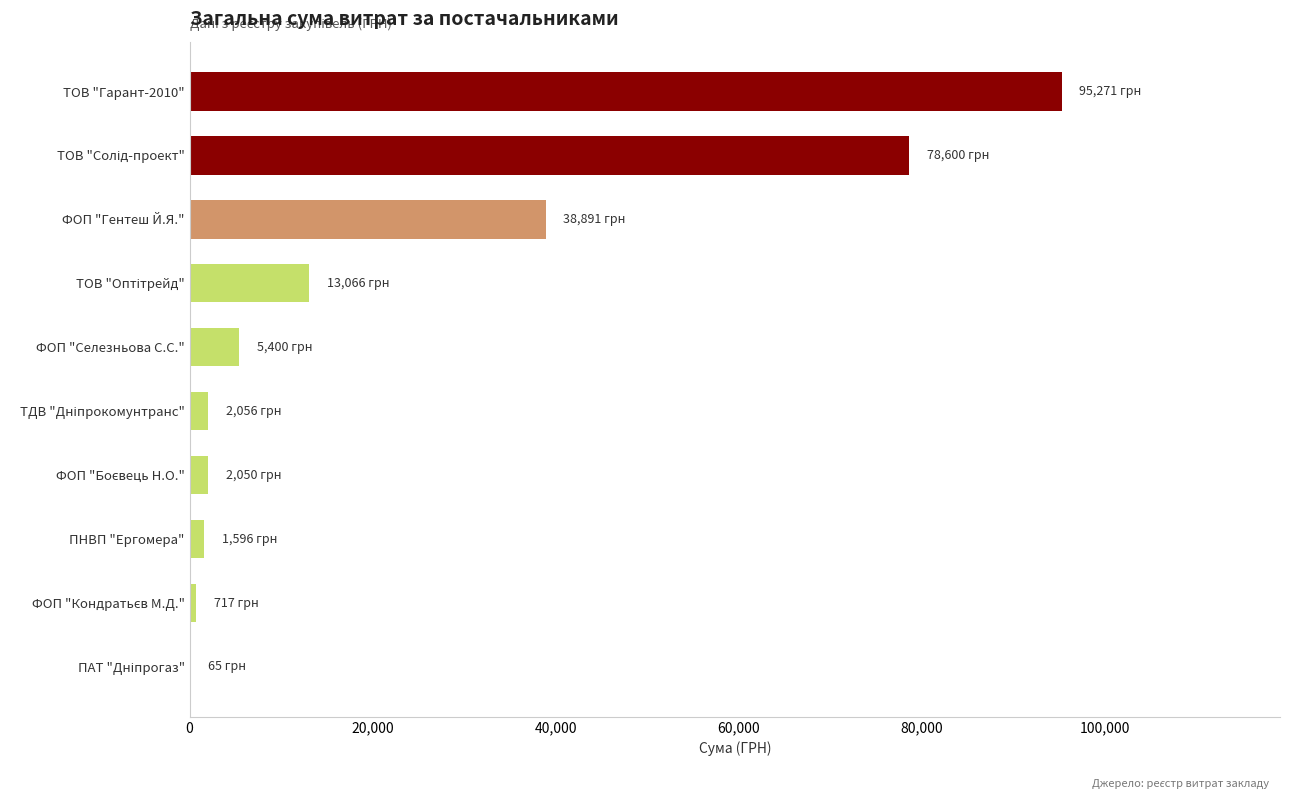

What is the sum of all values?

237712.2